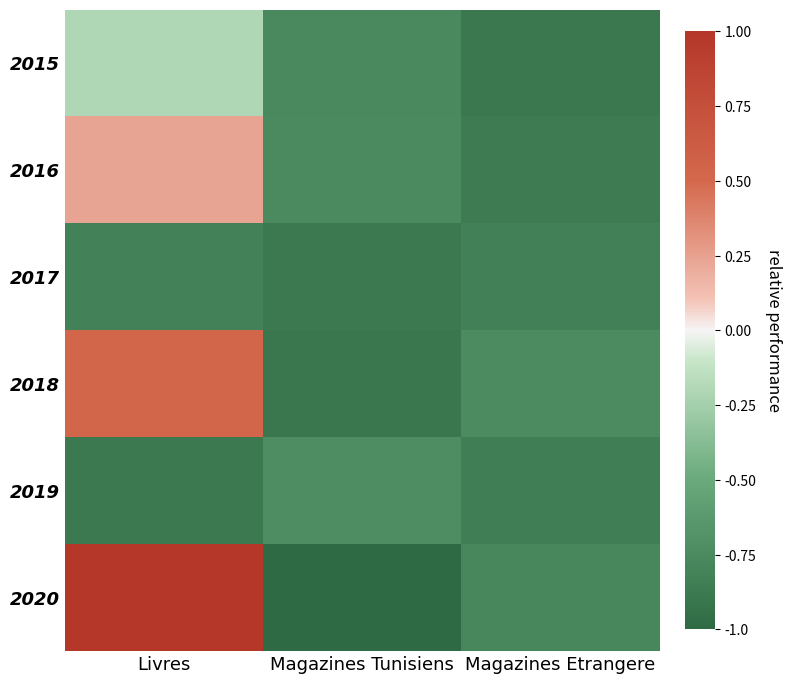

Reading right to left, list all the values displayed in this chart.

2015: Magazines Etrangere=-0.9	Magazines Tunisiens=-0.8	Livres=-0.2
2016: Magazines Etrangere=-0.9	Magazines Tunisiens=-0.8	Livres=0.2
2017: Magazines Etrangere=-0.8	Magazines Tunisiens=-0.9	Livres=-0.8
2018: Magazines Etrangere=-0.7	Magazines Tunisiens=-0.9	Livres=0.5
2019: Magazines Etrangere=-0.8	Magazines Tunisiens=-0.7	Livres=-0.9
2020: Magazines Etrangere=-0.8	Magazines Tunisiens=-1.0	Livres=1.0